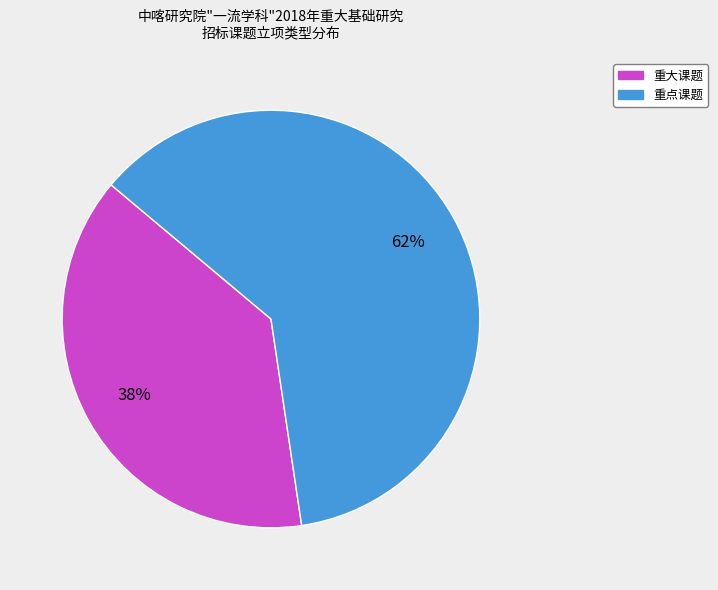

What is the ratio of the value at 重点课题 to the value at 重大课题?

1.6